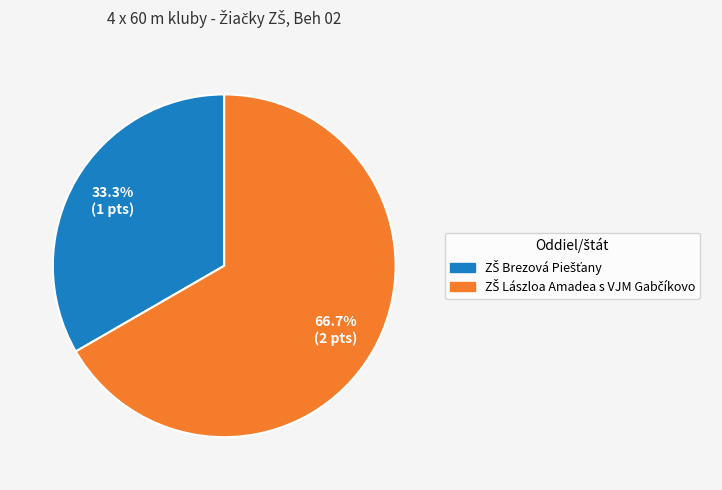

Is there any slice that represents more than half of the pie?

Yes